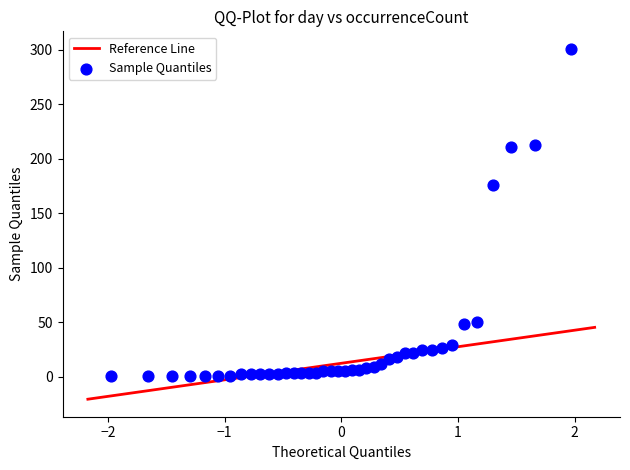

What is the range of Y values (max minus min)?

300